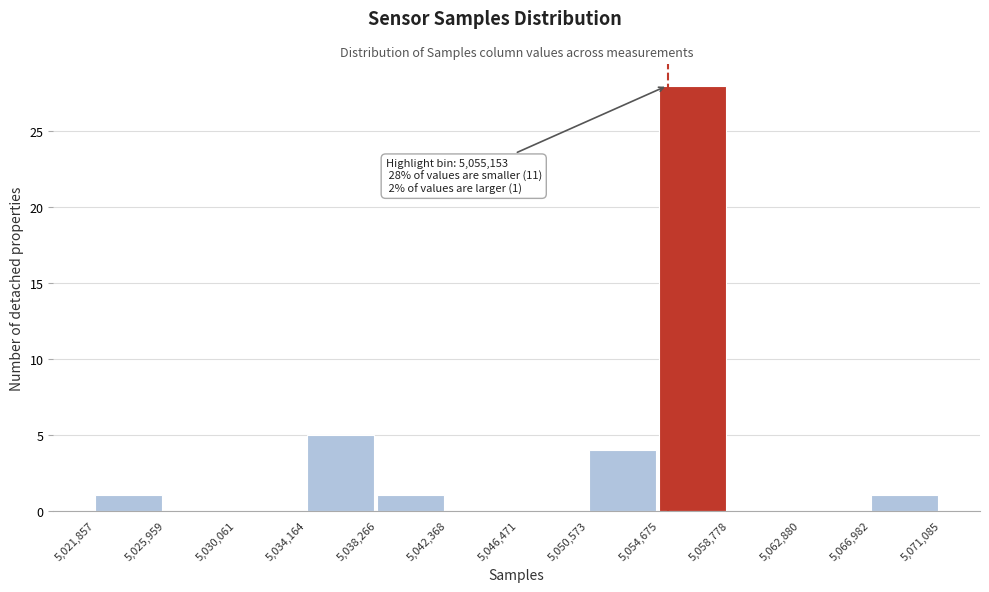

Over which range of the x-axis is the bar tallest?

5,054,675 to 5,058,778